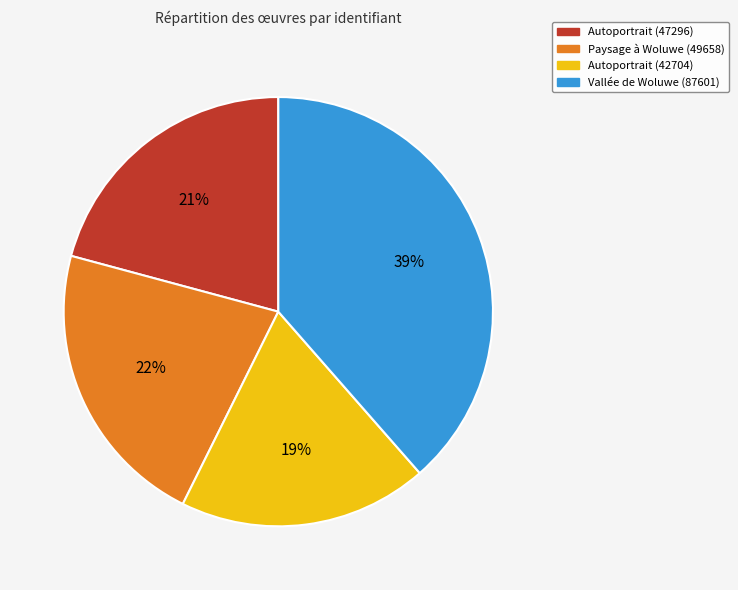

How many segments does this pie chart have?

4